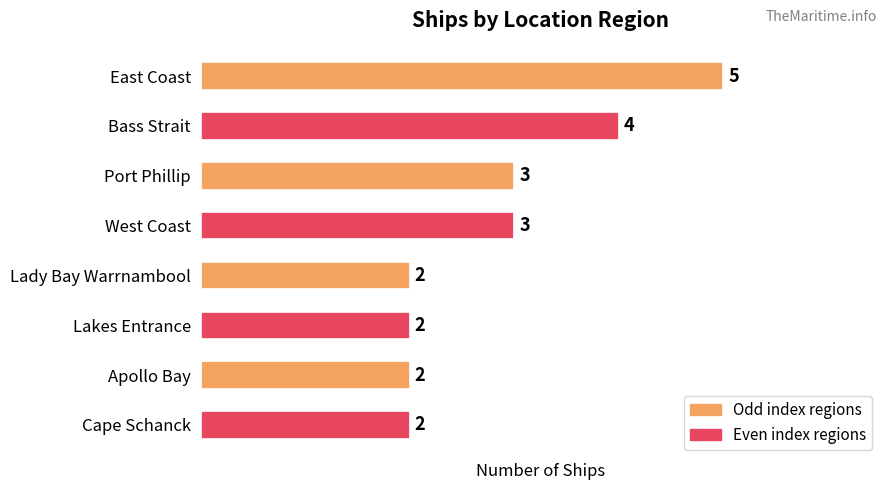

The value at Cape Schanck is 2. True or false?

True